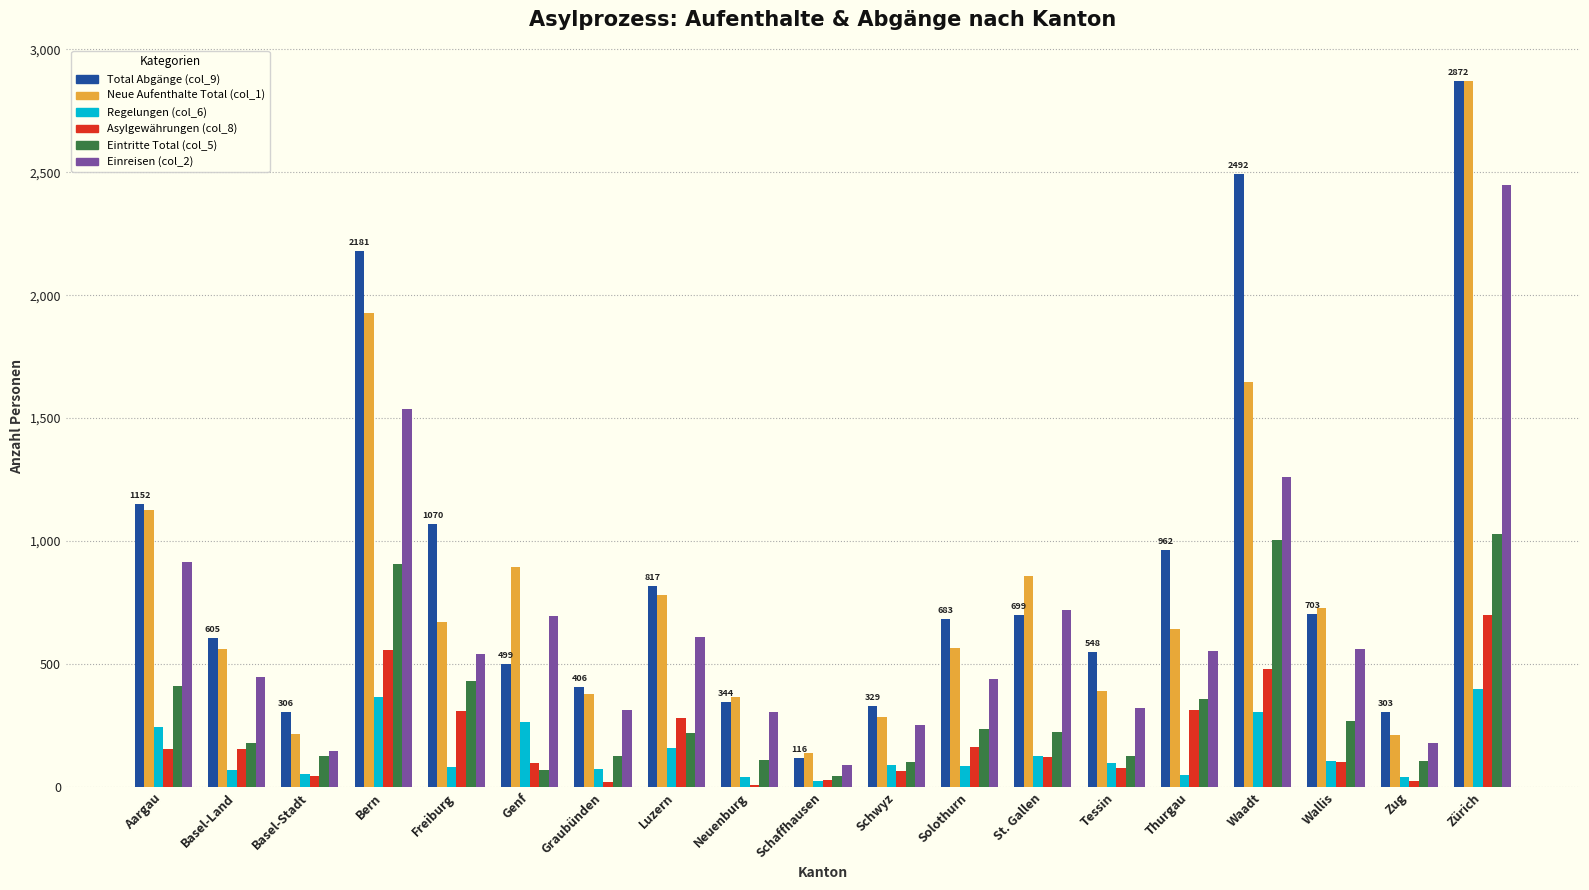

Count the number of categories in the chart.

19